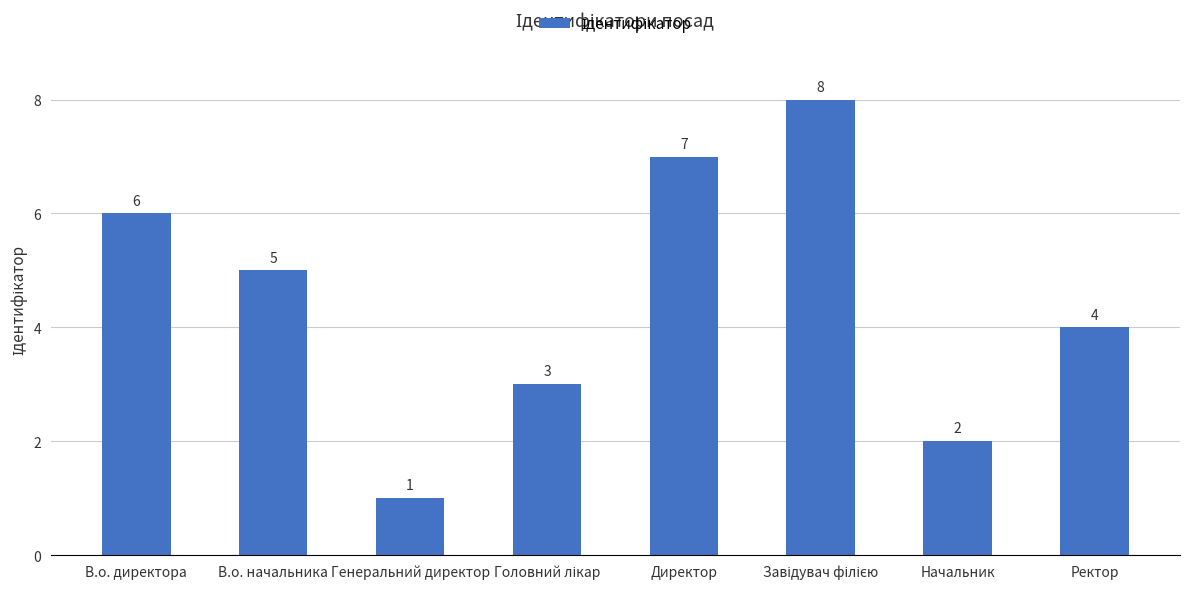

What is the difference between the second highest and minimum values?

6